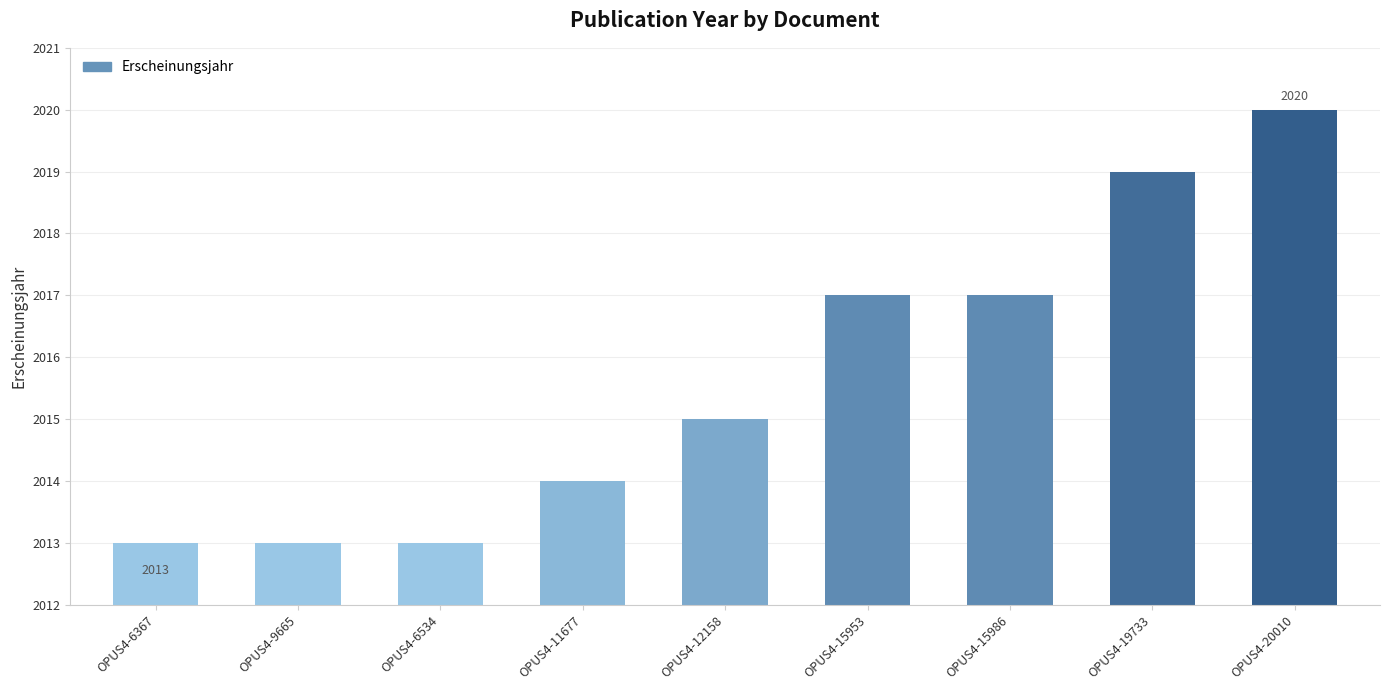

Reading right to left, extract all data points from this chart.

2020	2019	2017	2017	2015	2014	2013	2013	2013